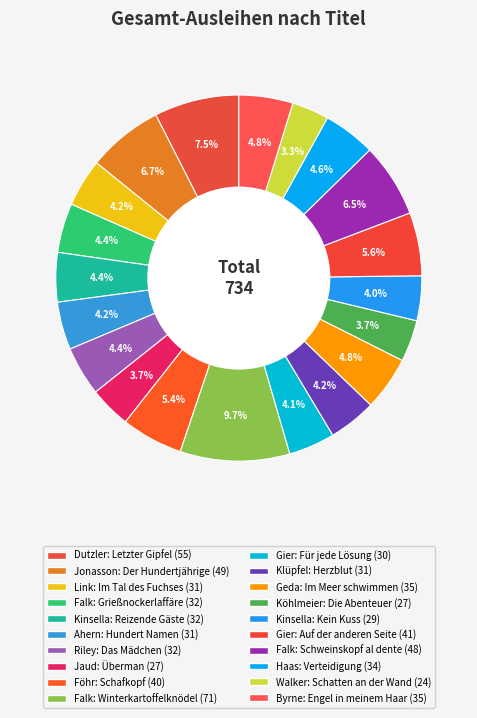

To the nearest percent, what portion does Kinsella: Reizende Gäste represent?

4%